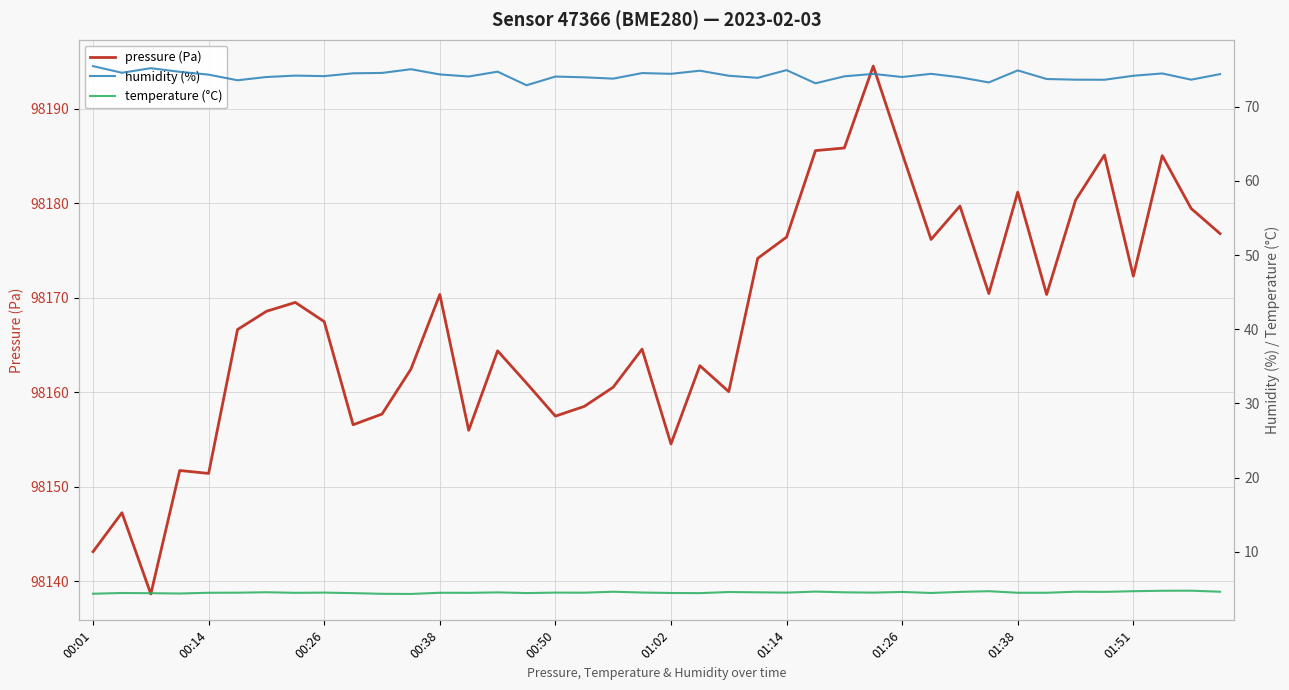

True or false: pressure (Pa) has a value of 98156.0 at 13.

True